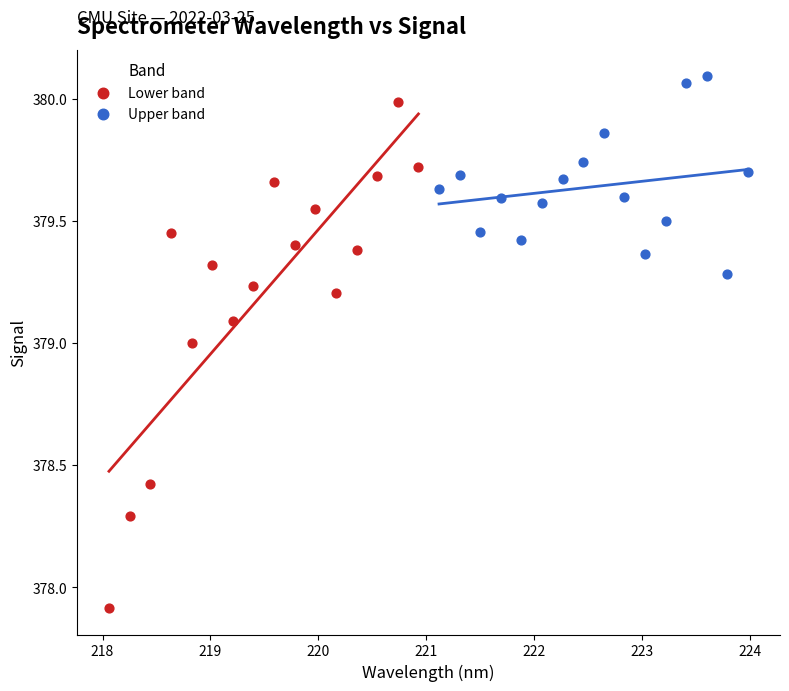

Which series contains the highest Y value?

Upper band